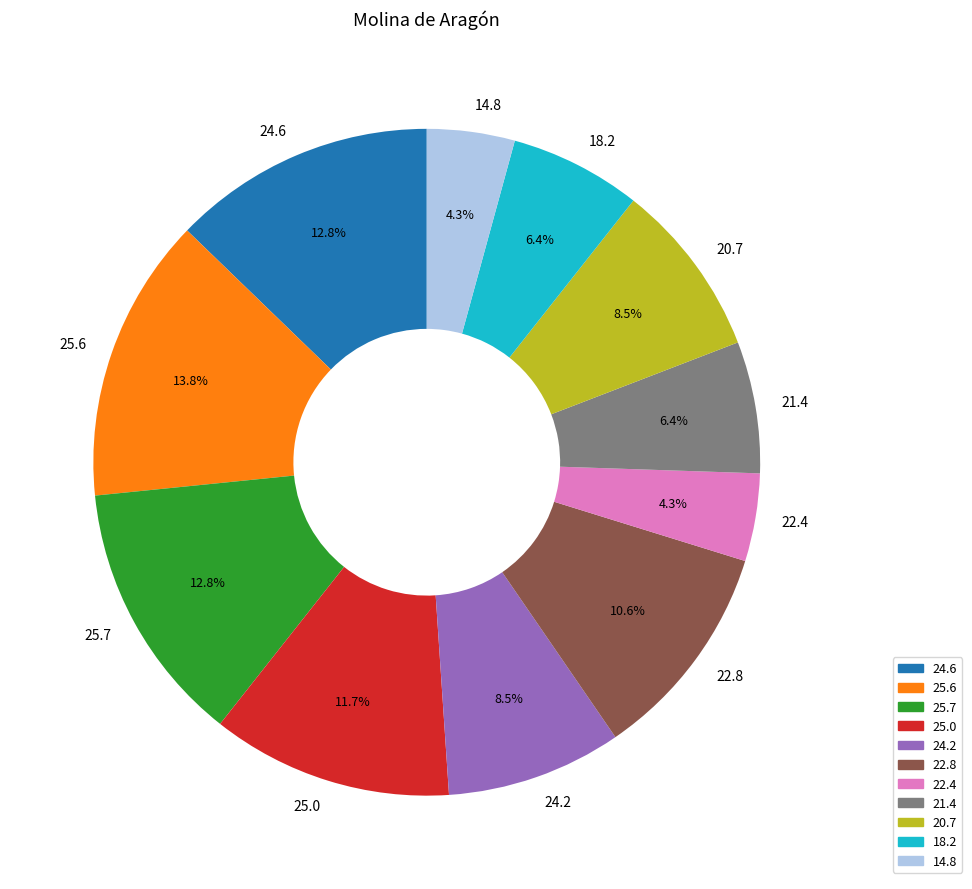

Is 22.8 the majority of the pie?

No